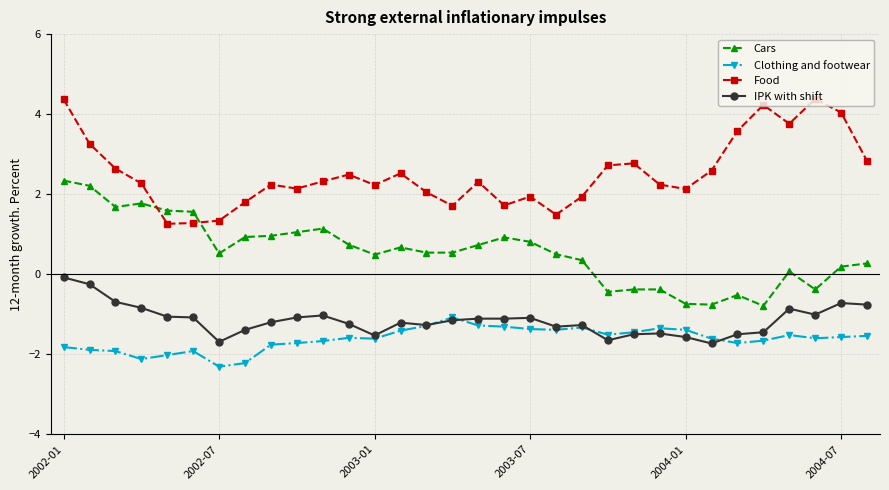

True or false: IPK with shift and Cars cross at least once.

False